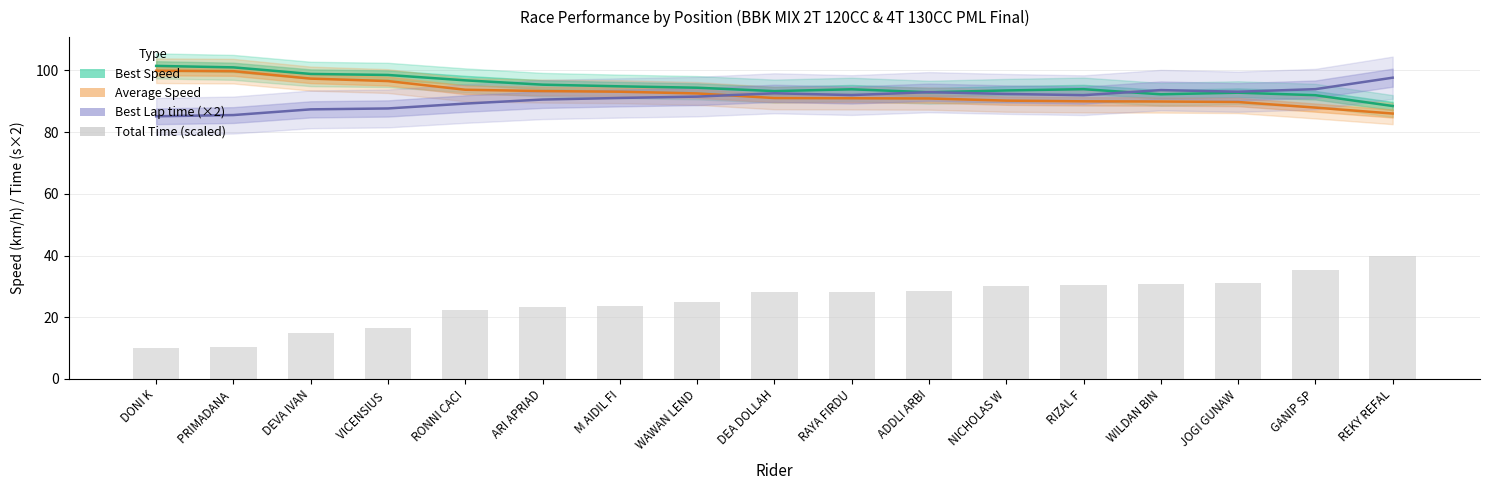

What position from the left is VICENSIUS ?

4